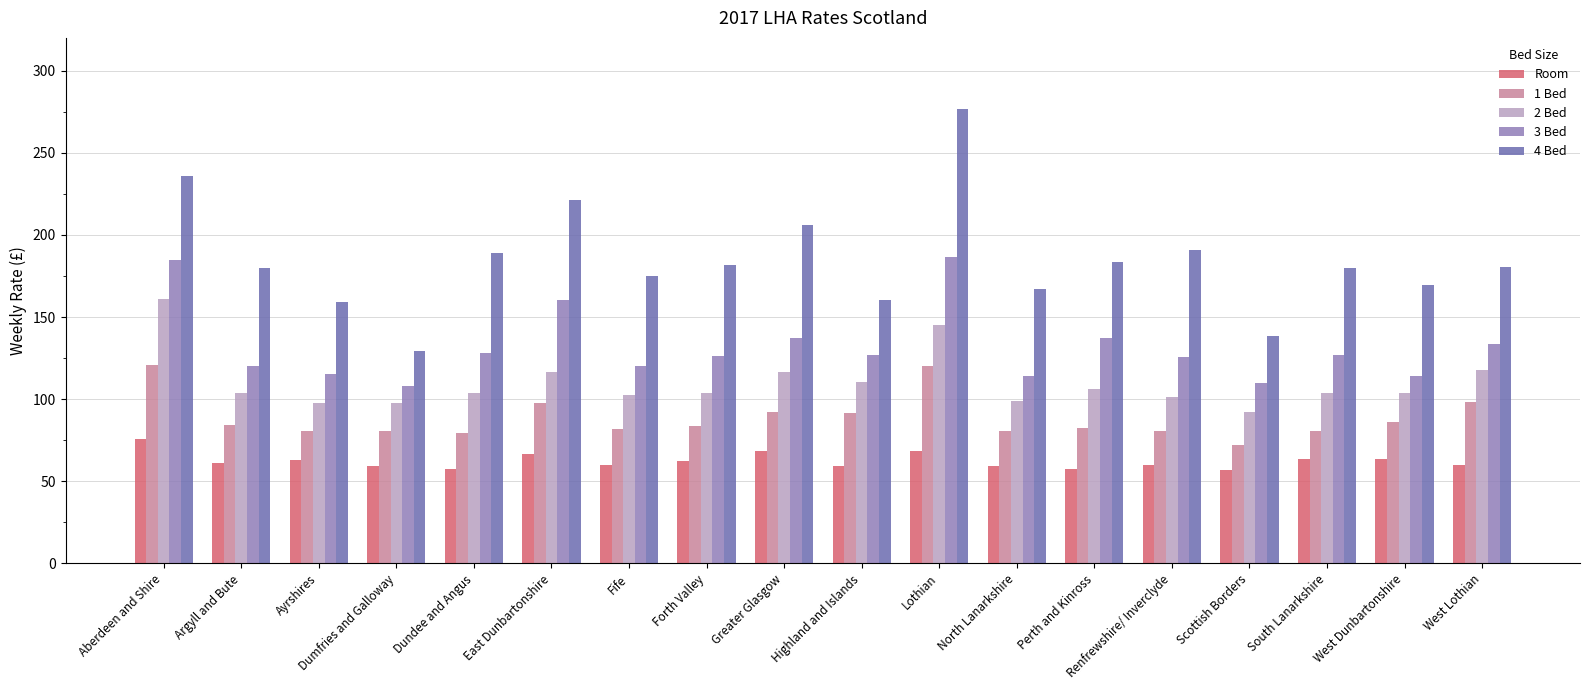

Which series has the widest spread of values?

4 Bed